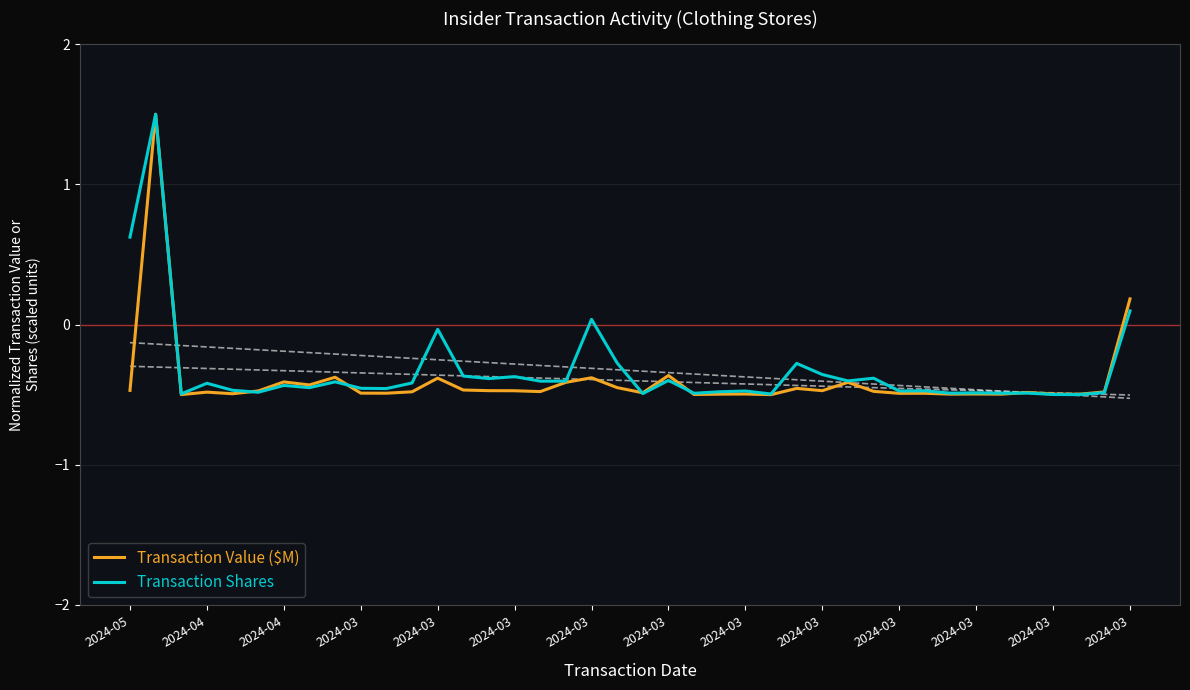

What is the minimum value shown in the chart?

-0.5